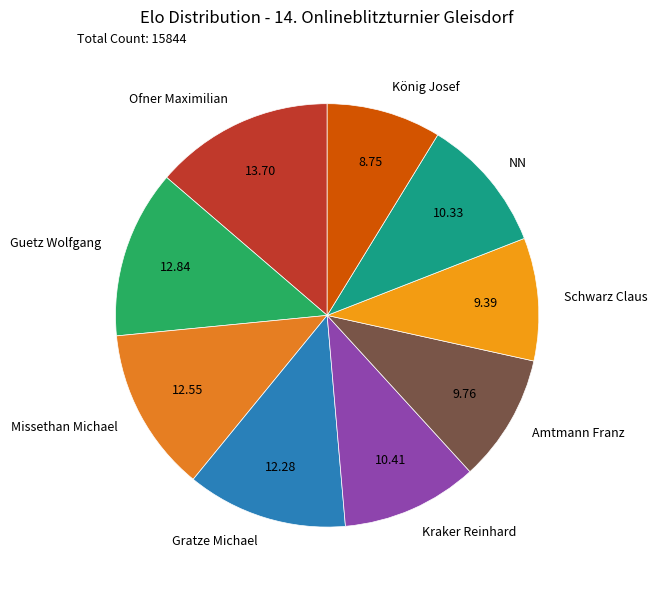

Which slice is the smallest?

König Josef